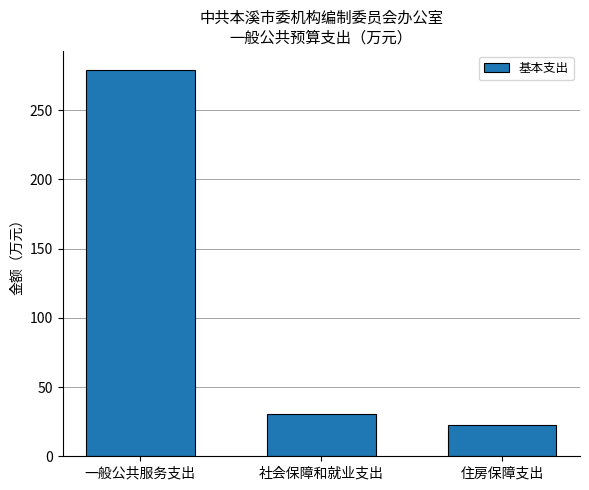

What position from the right is 社会保障和就业支出?

2